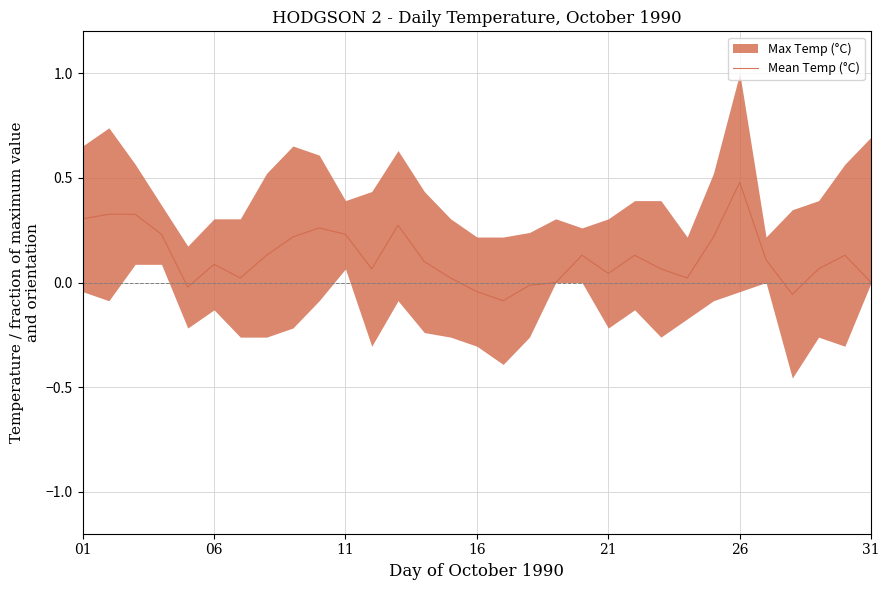

What is the maximum value for Mean Temp (°C)?

0.5